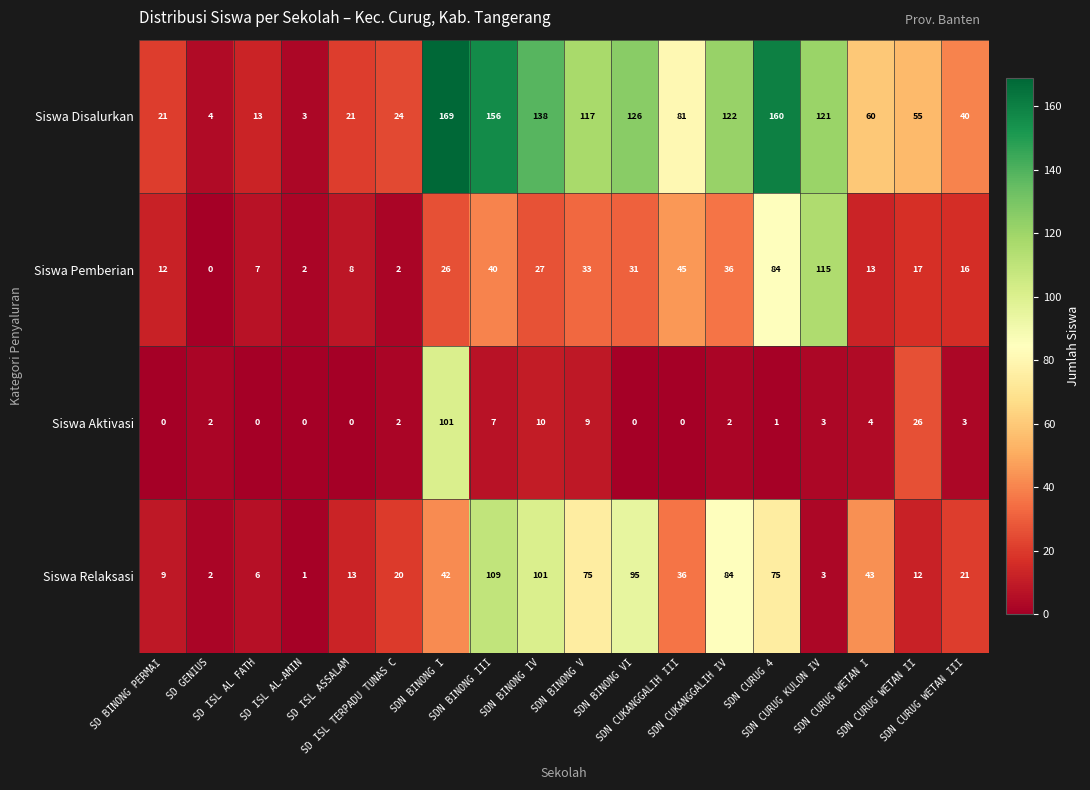

Which series has the largest range (max minus min)?

Siswa Disalurkan